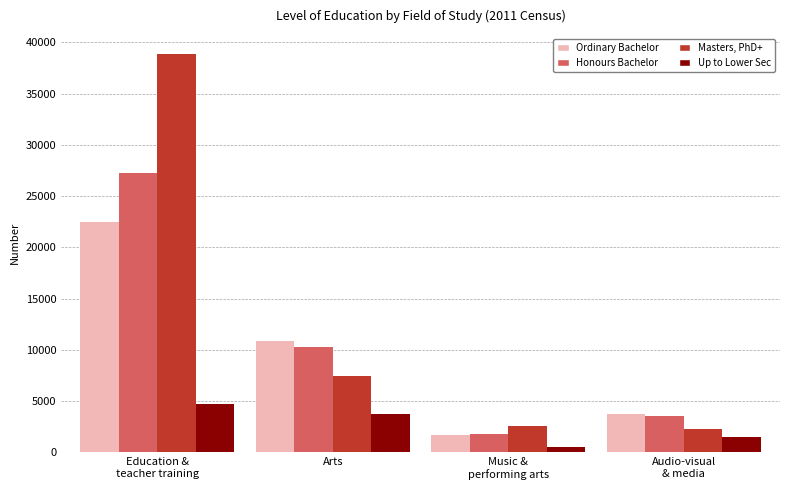

At how many categories does at least one series exceed 5884?

2